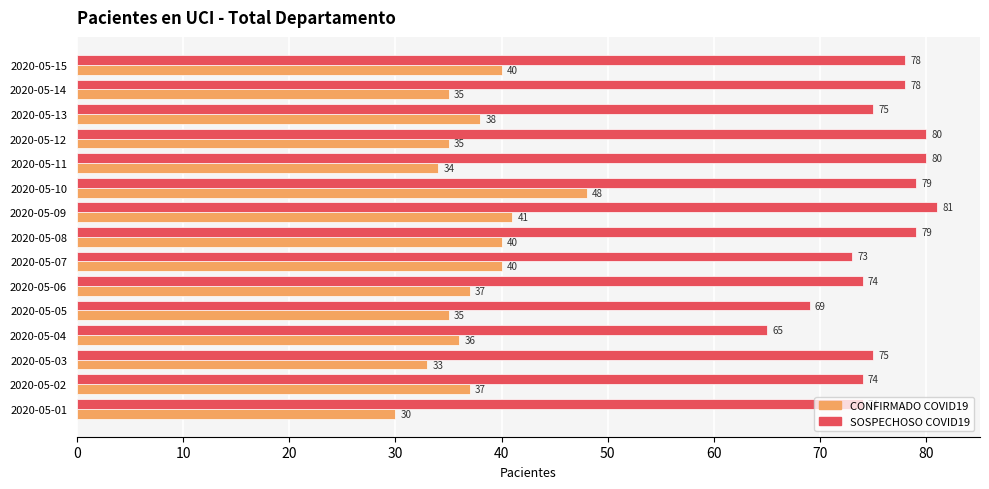

The CONFIRMADO COVID19 series shows 40 at 2020-05-07. True or false?

True